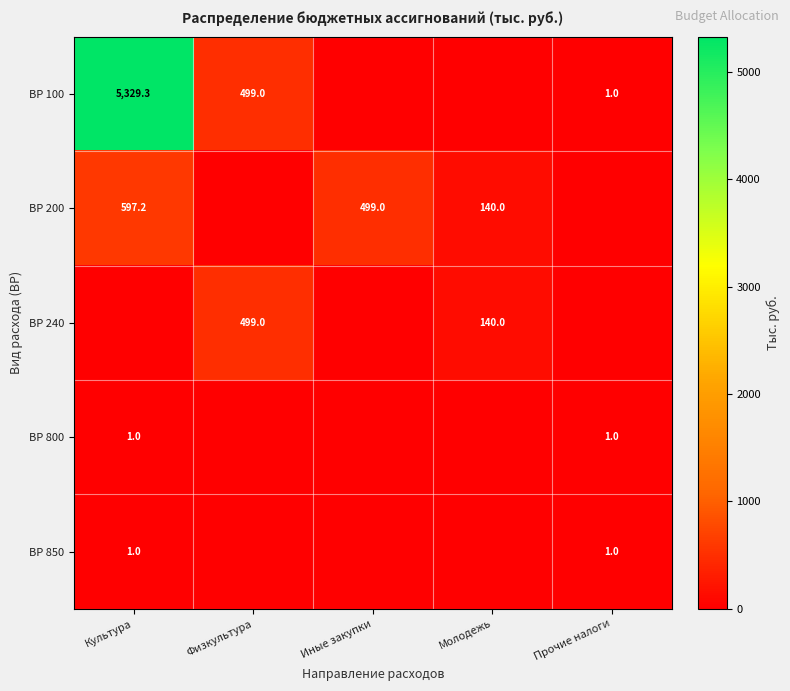

What is the spread (max minus min) of values at Иные закупки?

499.0